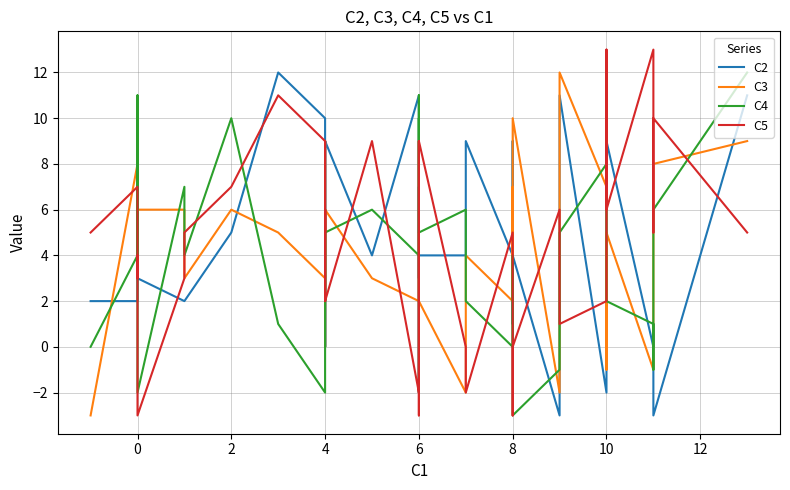

Is this an area chart (filled region under the line)?

No